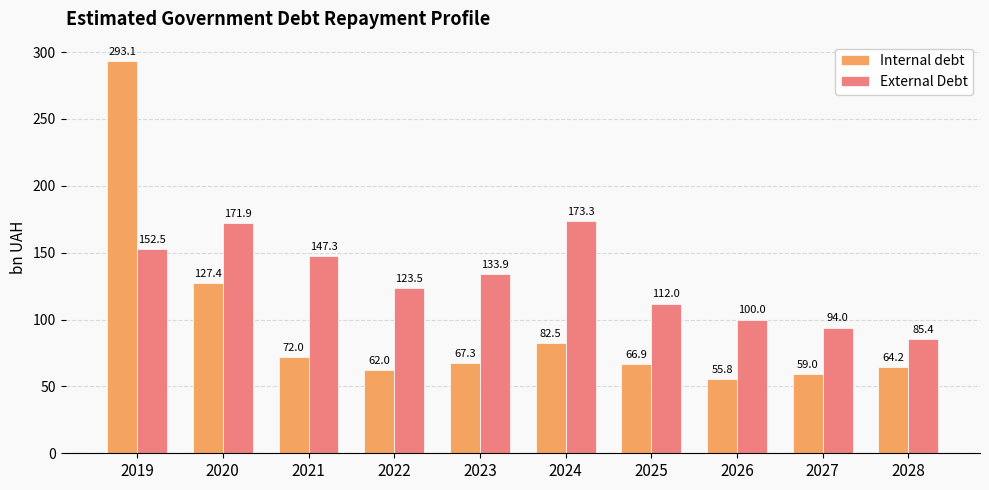

The External Debt series shows 173.3 at 2024. True or false?

True